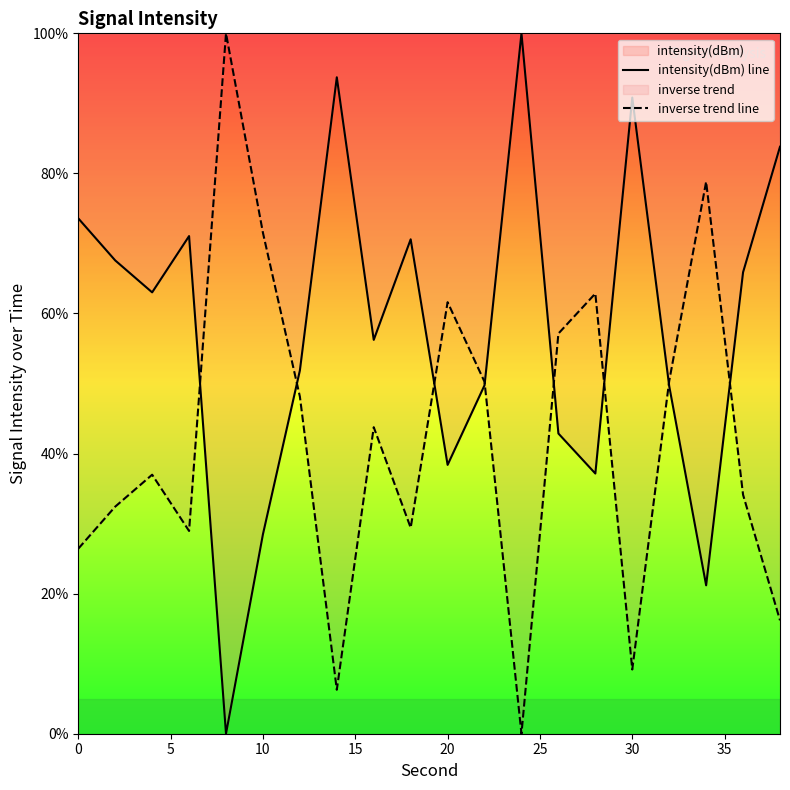

The value of intensity(dBm) line at 0 is 73.6. True or false?

True